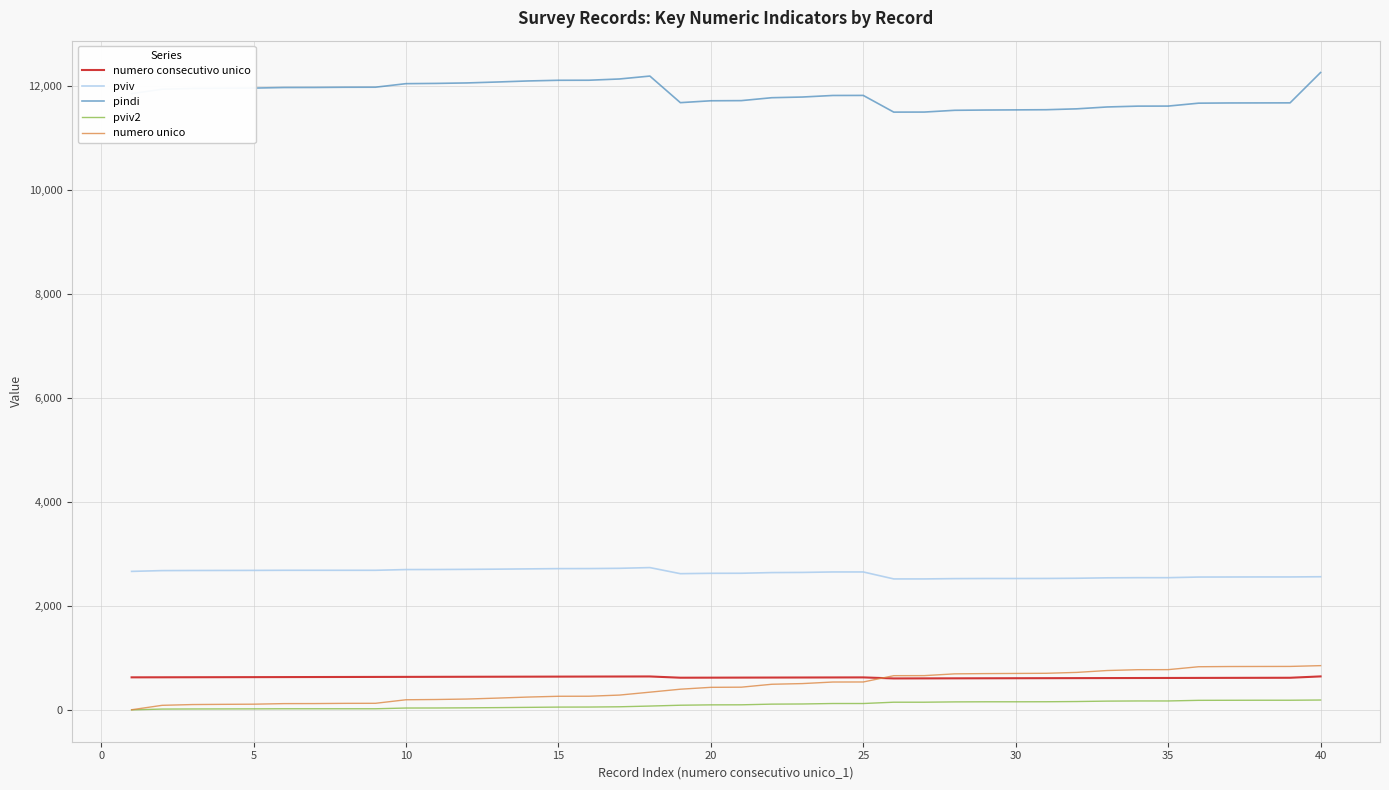

True or false: numero consecutivo unico and pindi cross at least once.

False